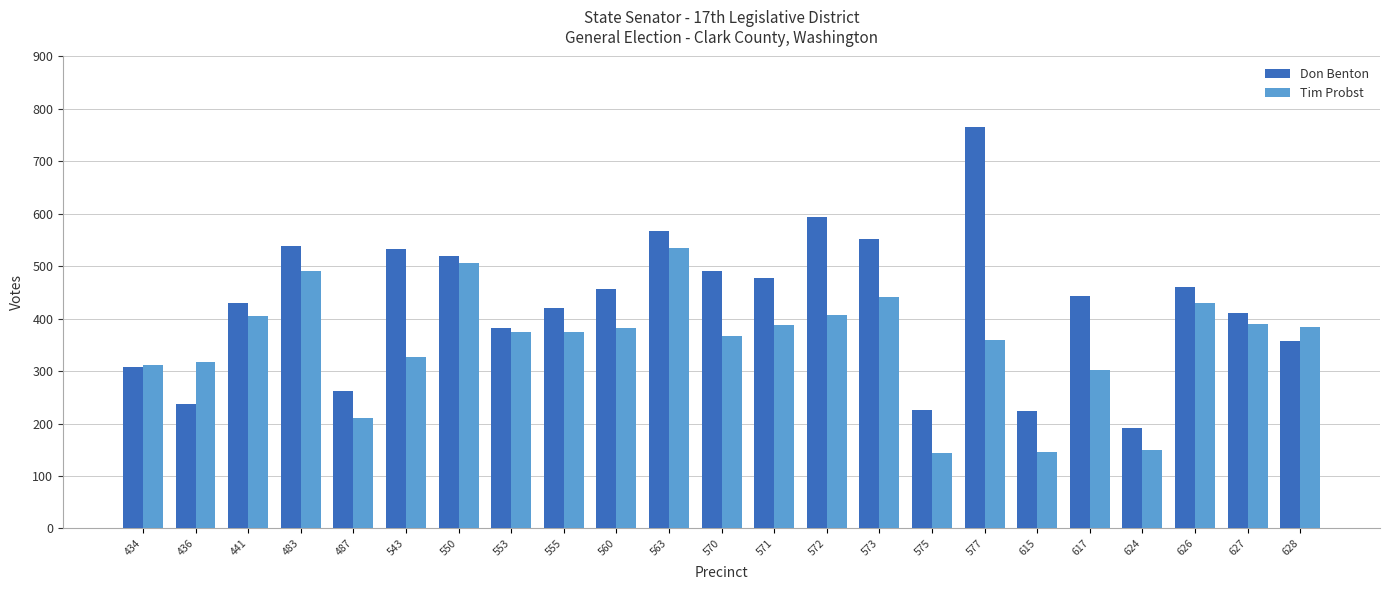

Does the chart contain stacked bars?

No